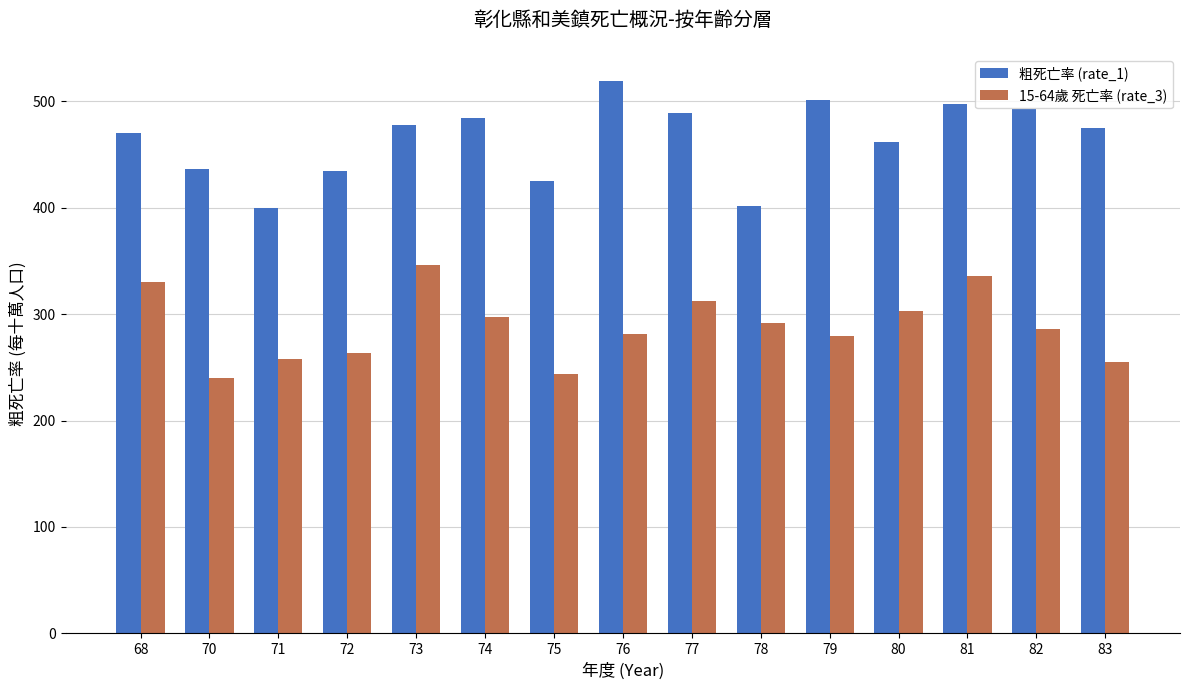

The 15-64歲 死亡率 (rate_3) series shows 336.0 at 81. True or false?

True